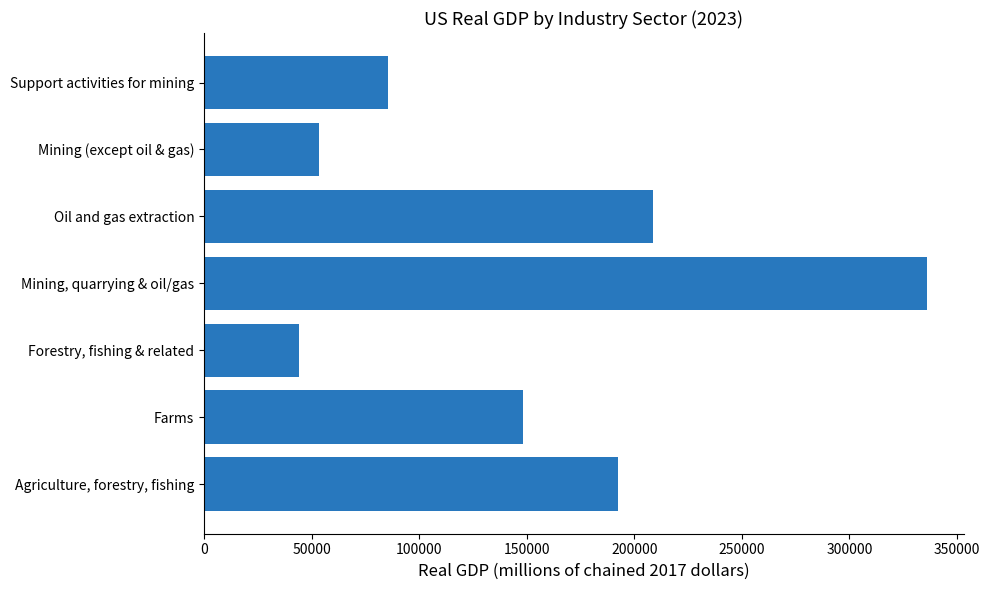

What is the average value?

152665